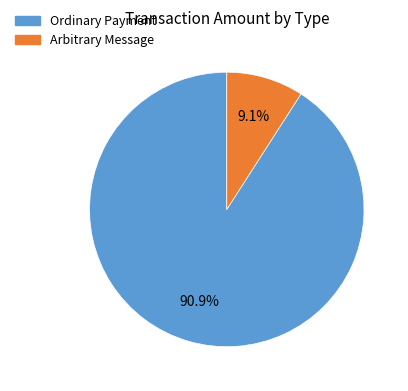

Between Arbitrary Message and Ordinary Payment, which is larger?

Ordinary Payment